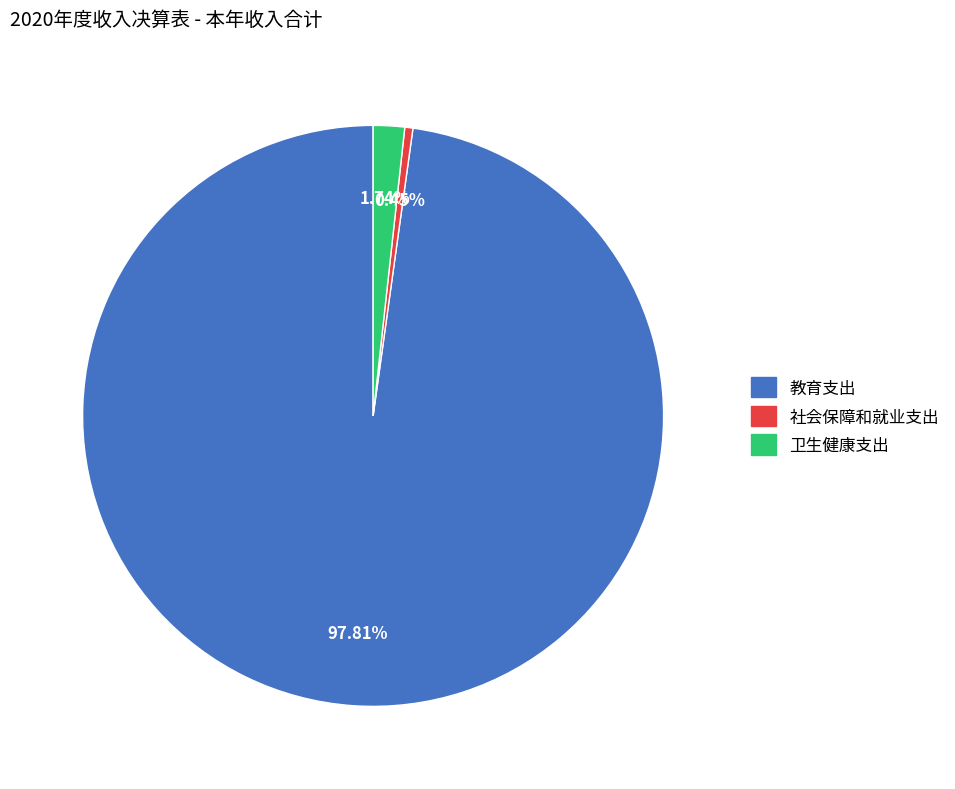

To the nearest percent, what is the combined percentage of 卫生健康支出 and 教育支出?

100%